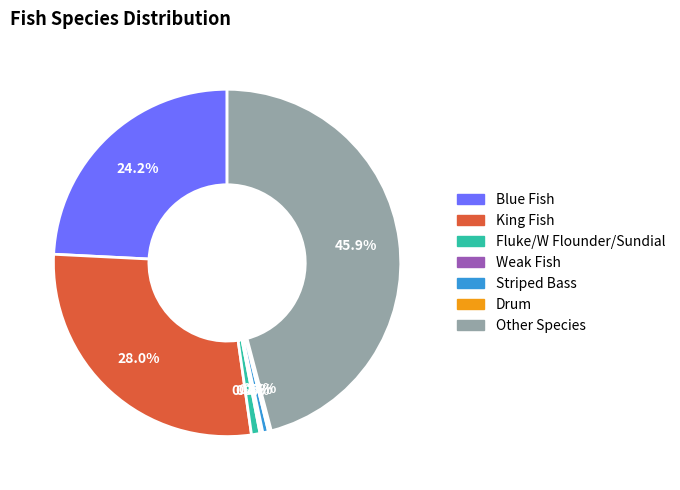

Is there any slice that represents more than half of the pie?

No